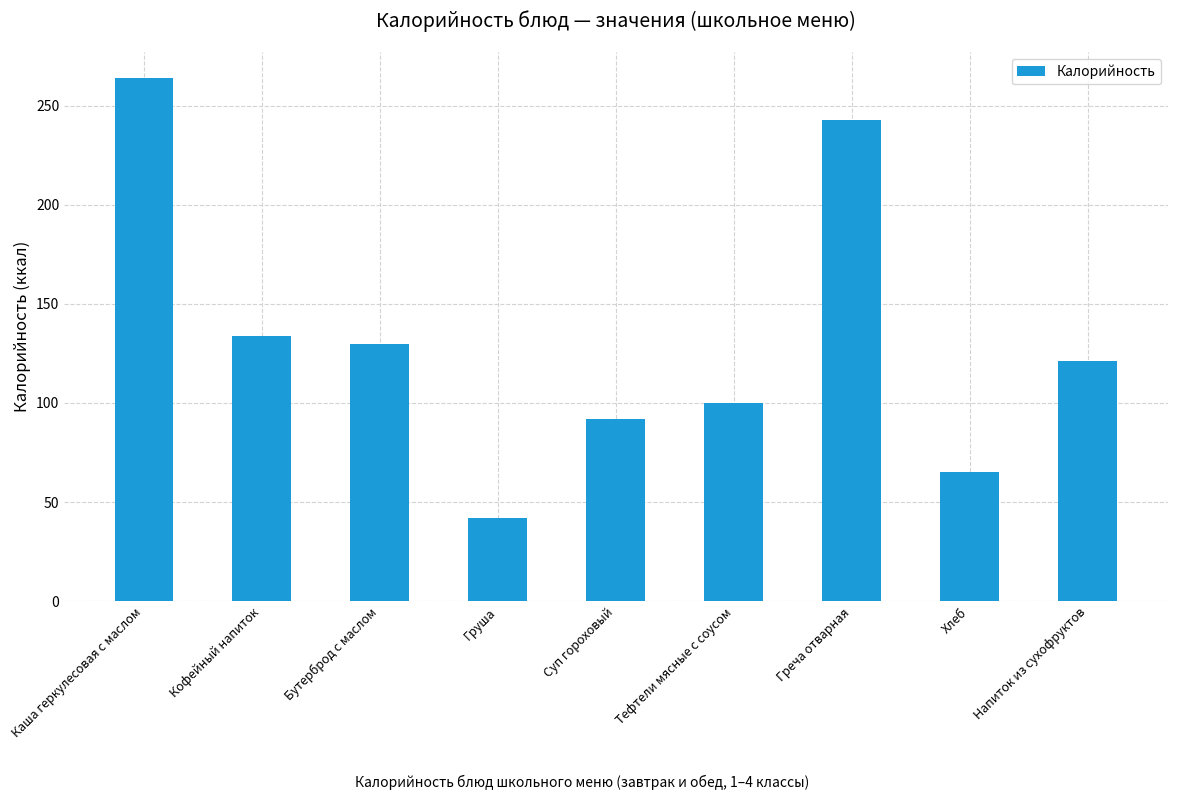

What position from the right is Хлеб?

2